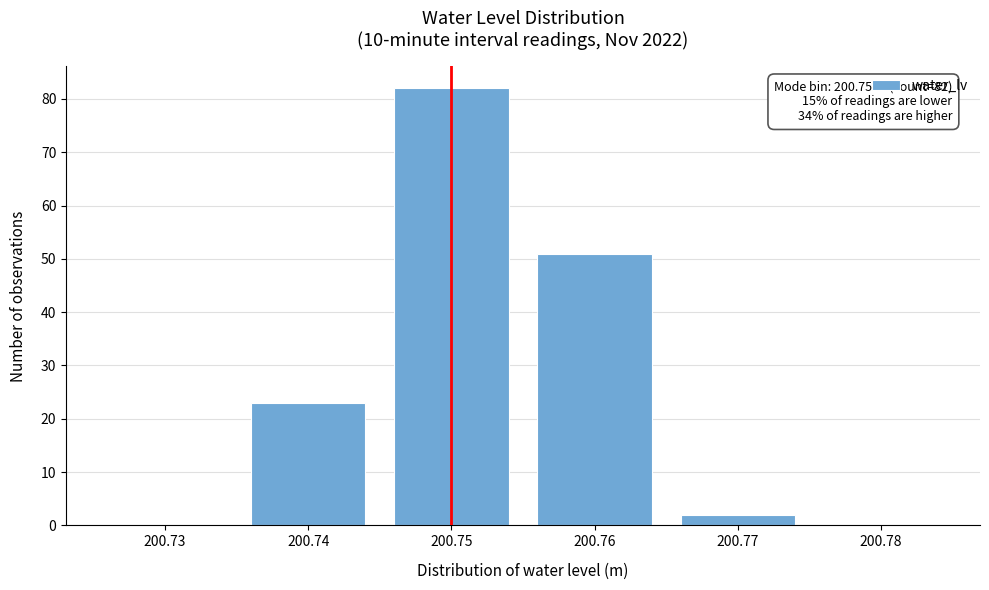

Reading left to right, transcribe all the data shown in this chart.

200.73=0	200.74=23	200.75=82	200.76=51	200.77=2	200.78=0